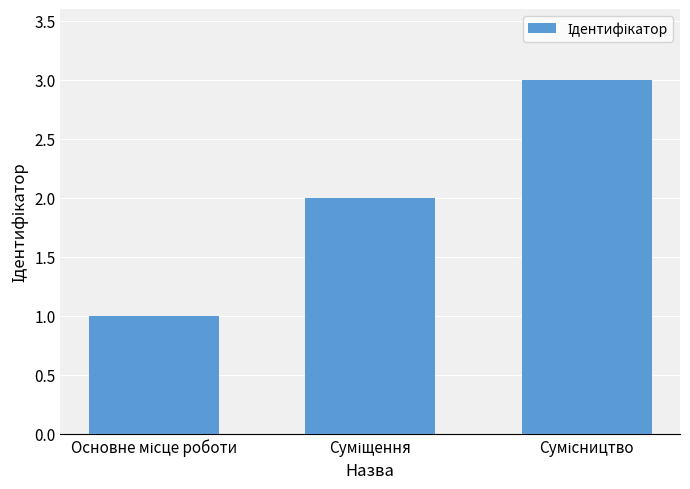

What is the maximum value shown in the chart?

3